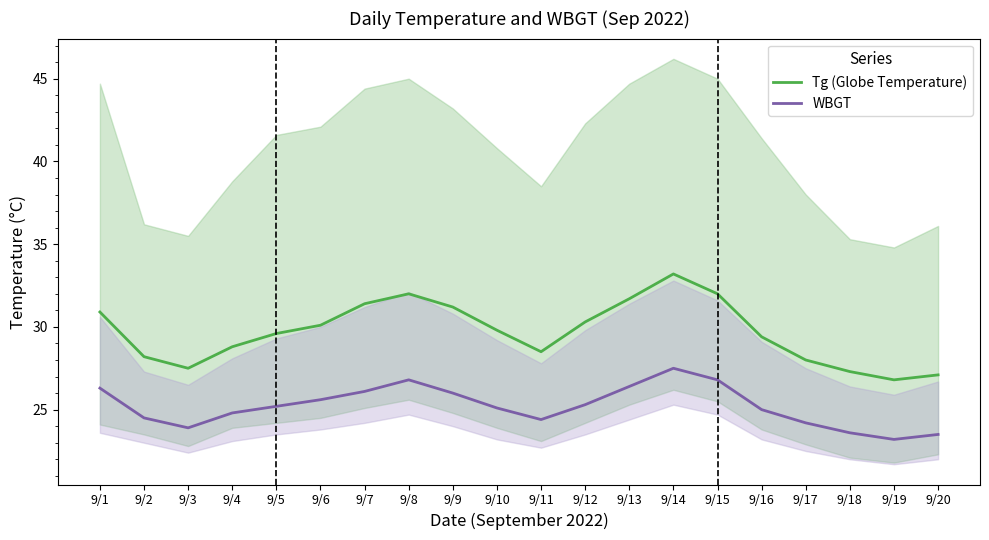

What is the value of the Tg (Globe Temperature) point at the 20th from the left?

27.1